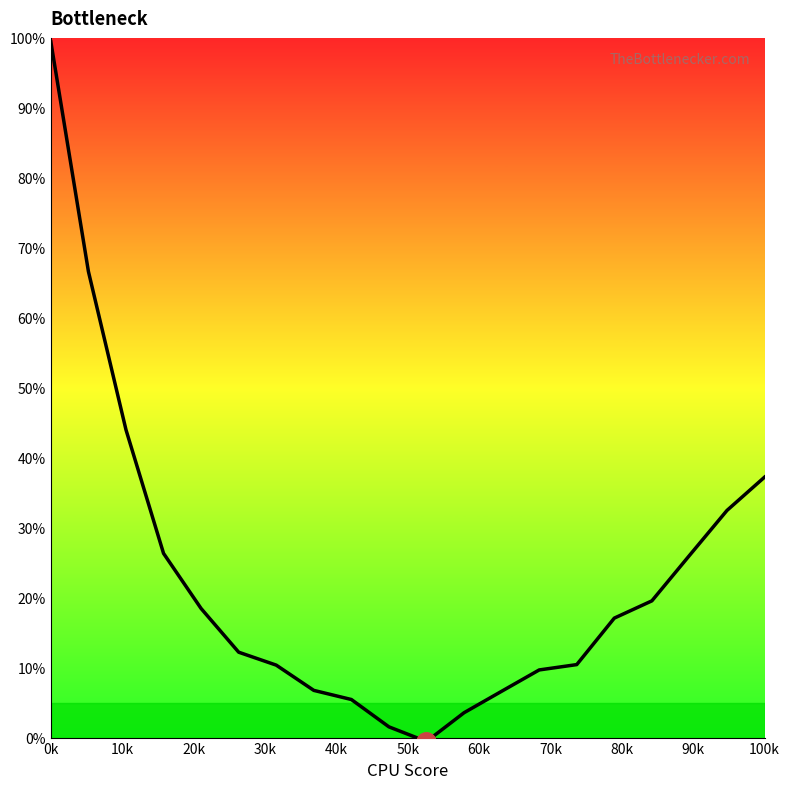

How many values are above zero?

19